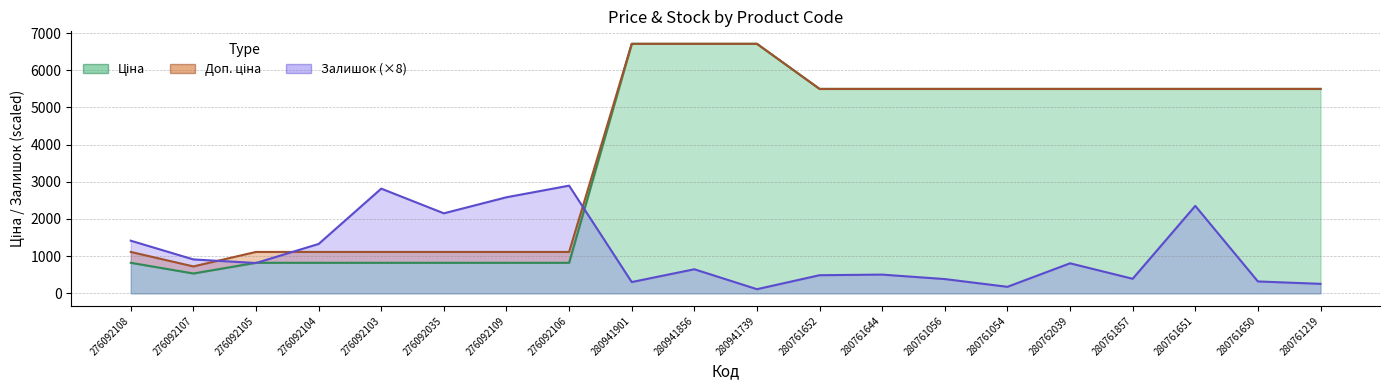

True or false: Доп. ціна and Ціна cross at least once.

False